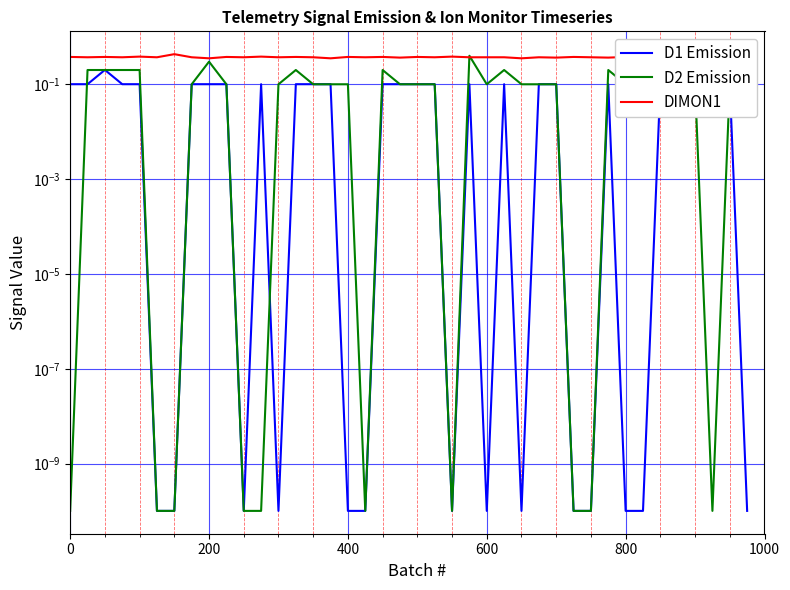

What is the maximum value shown in the chart?

0.4